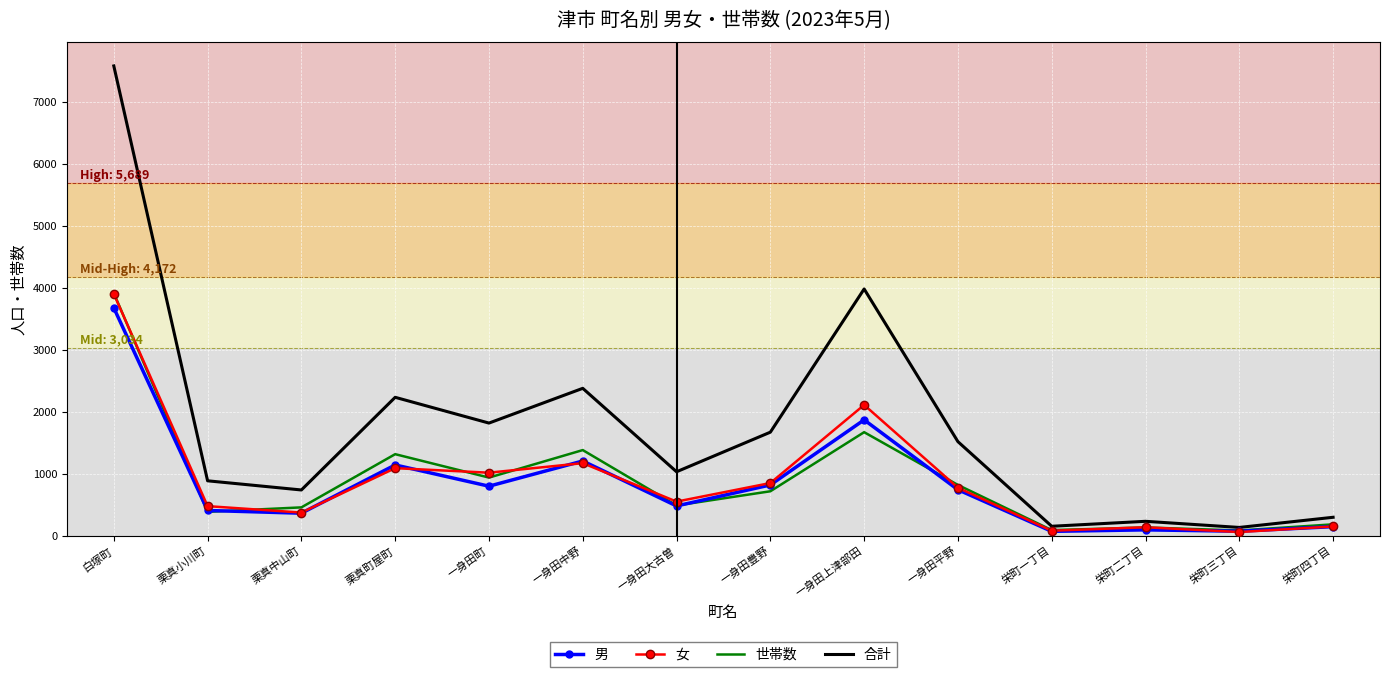

At which label is 女 closest to 1983?

一身田上津部田